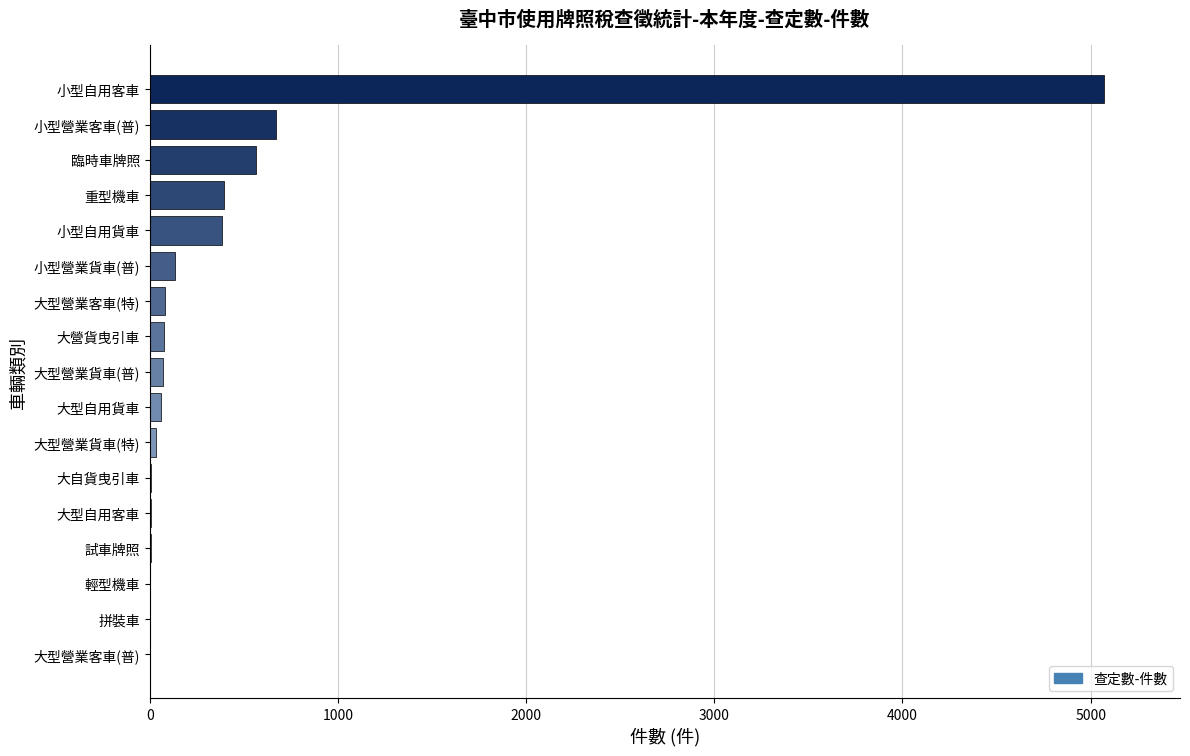

The value at 拼裝車 is 0. True or false?

True